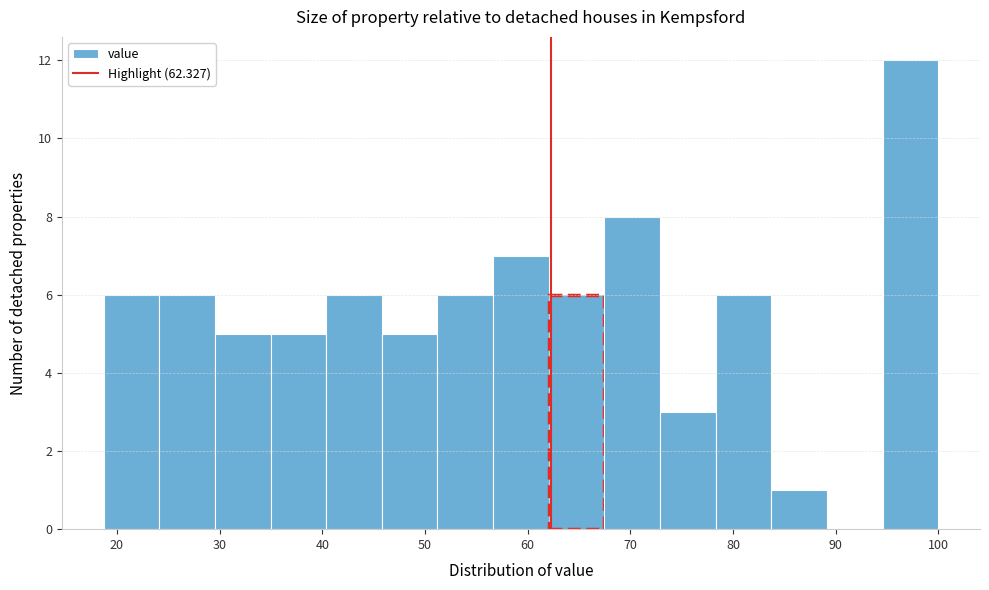

Over which range of the x-axis is the bar tallest?

95 to 100